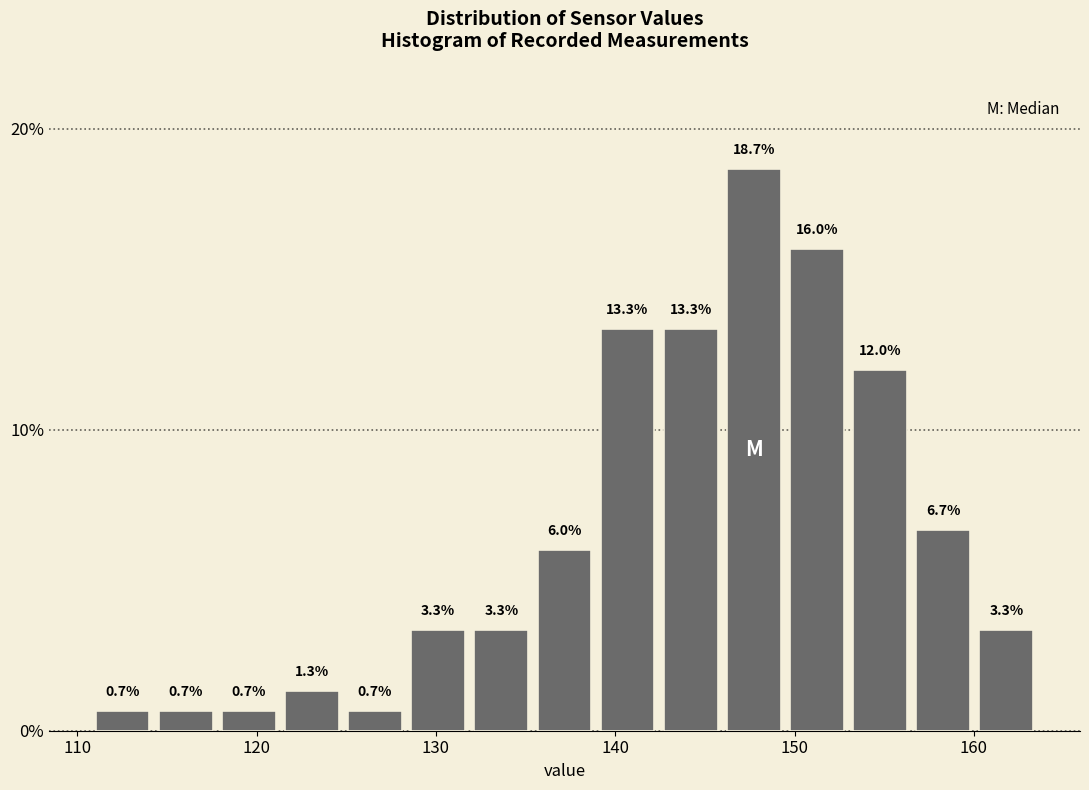

Around what value on the x-axis is the tallest bar? Give the approximate position of its centre, as read against the axis.

148